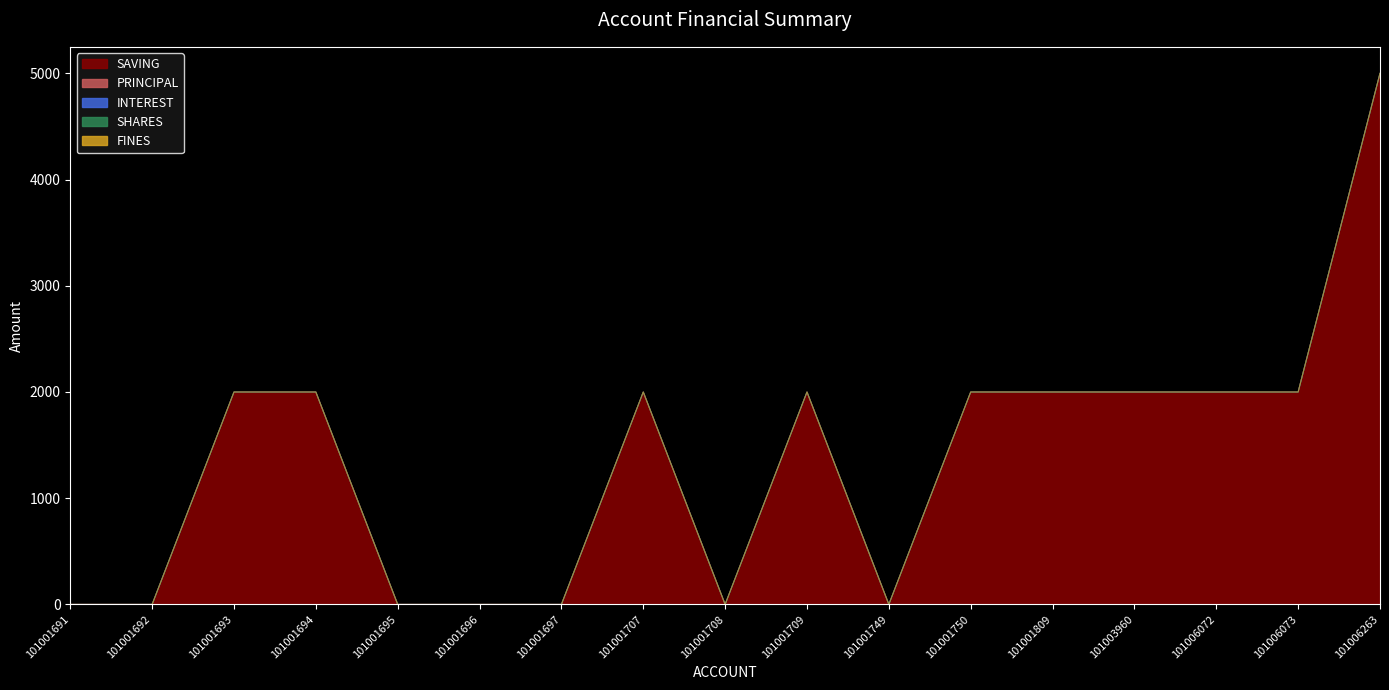

What is the difference between the maximum and minimum values in the SAVING series?

5000